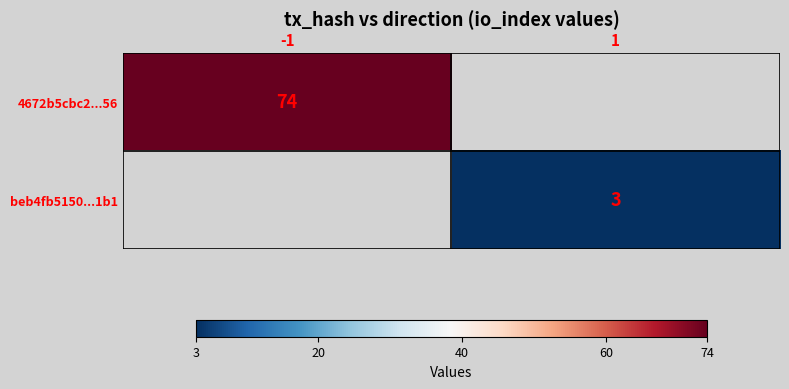

Which category has the highest value across all series?

-1